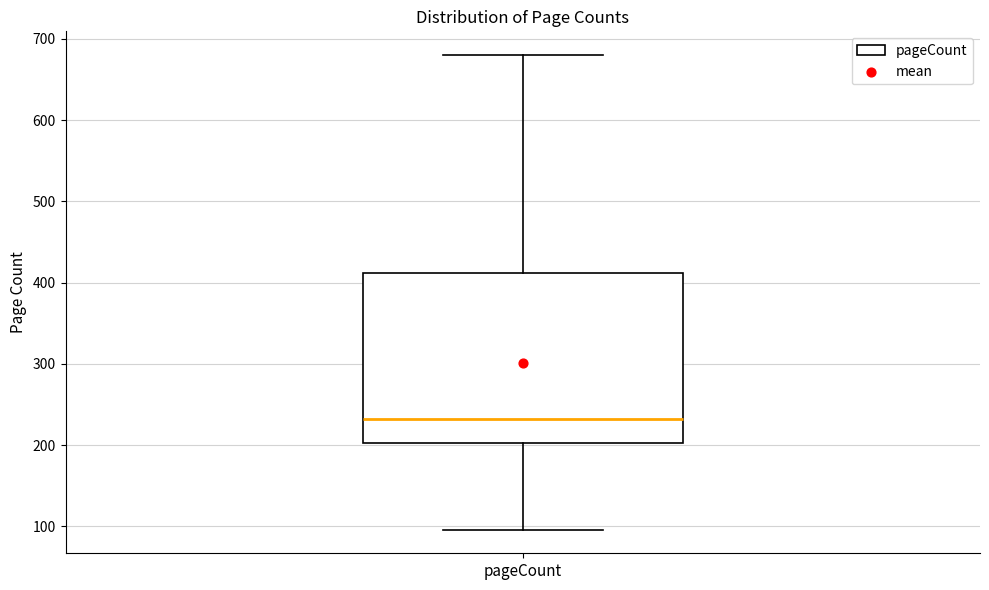

Read this box plot against the y-axis: the position of the median line, the range covered by the box, and the ends of both whiskers. The values are not printed on the chart, so give them approximately, as read against the axis.

median 230, box 200 to 410, whiskers 100 to 680